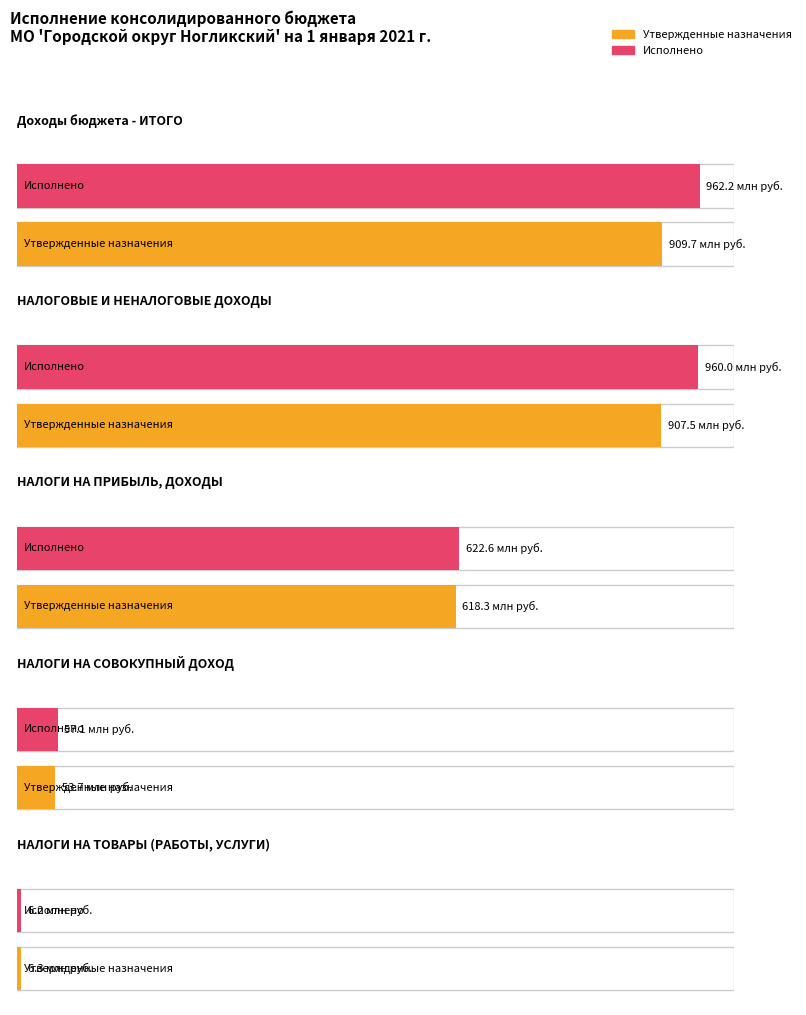

At which category does the chart reach its peak across all series?

Доходы бюджета - ИТОГО